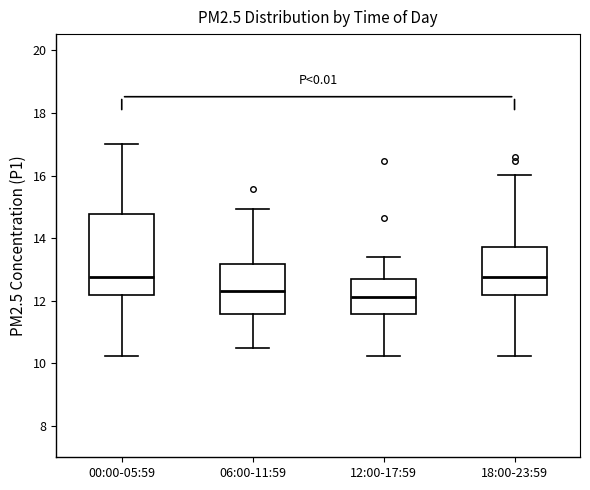

Reading left to right, transcribe this box plot: for each box, give where its median line is, the range the box spans, and where its two whiskers end, as read against the y-axis. The values are not printed on the chart, so give them approximately, as read against the axis.

00:00-05:59: median 12.8, box 12.2 to 14.8, whiskers 10.2 to 17.0
06:00-11:59: median 12.4, box 11.6 to 13.2, whiskers 10.4 to 15.0
12:00-17:59: median 12.2, box 11.6 to 12.6, whiskers 10.2 to 13.4
18:00-23:59: median 12.8, box 12.2 to 13.8, whiskers 10.2 to 16.0